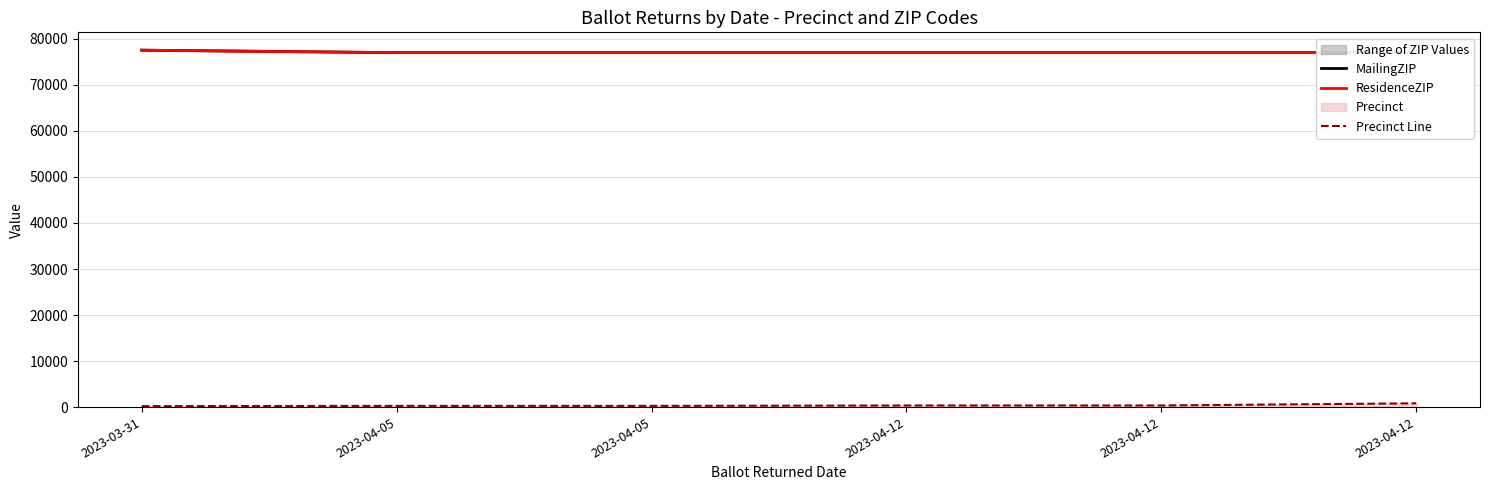

Between 2023-03-31 and 2023-04-12, which is larger?

2023-03-31